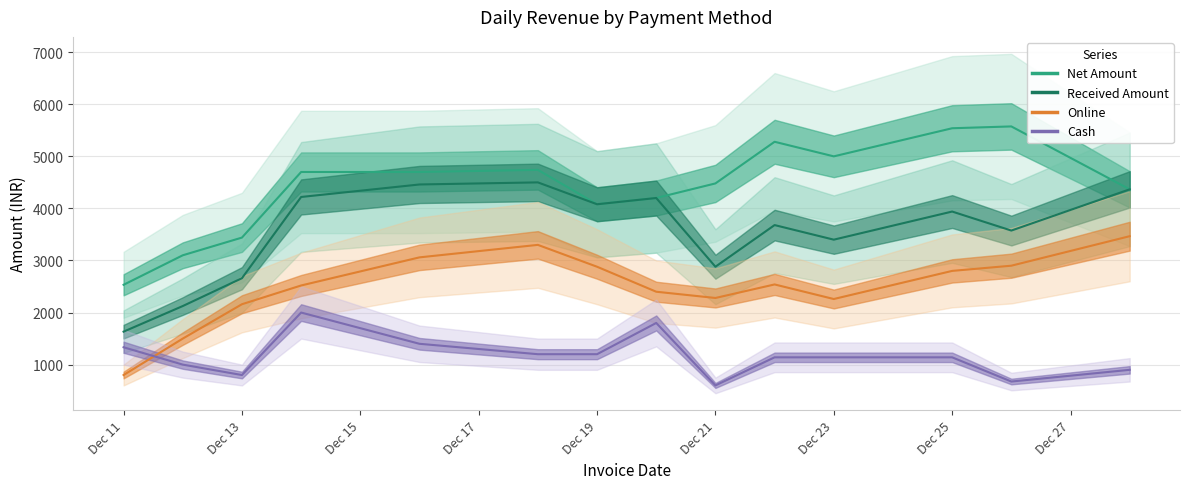

How many values in the Cash series are below 1140?

5